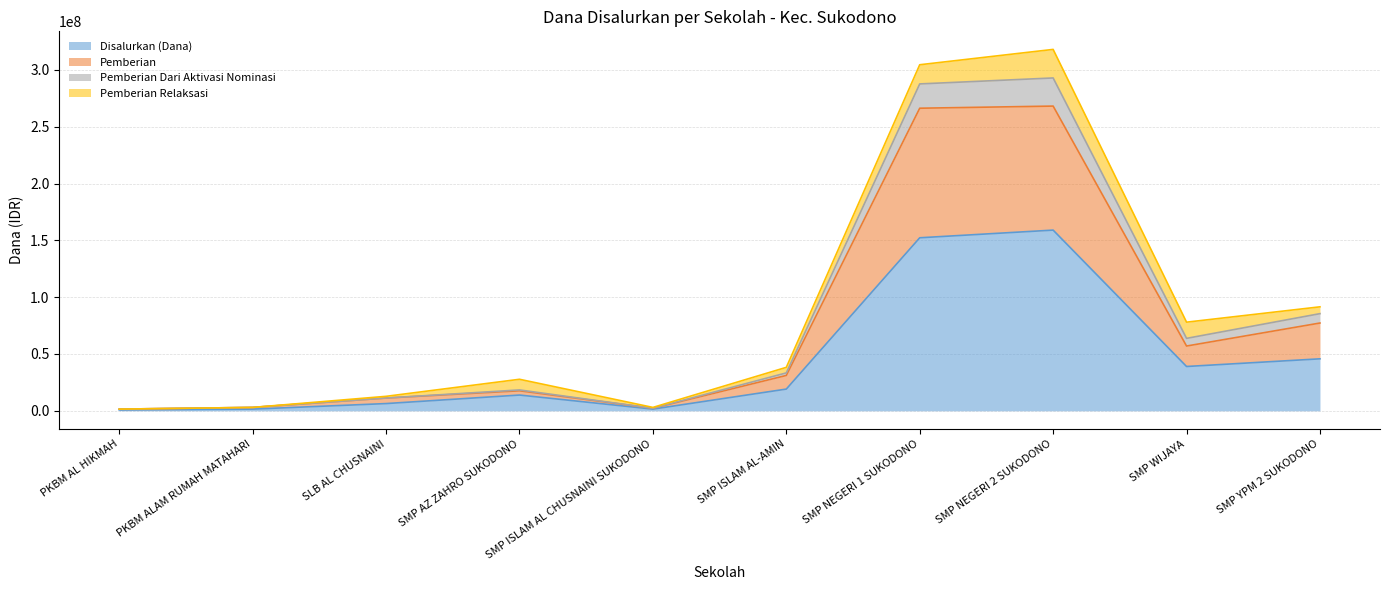

What is the value of the Disalurkan (Dana) point at the 10th from the left?

45750000